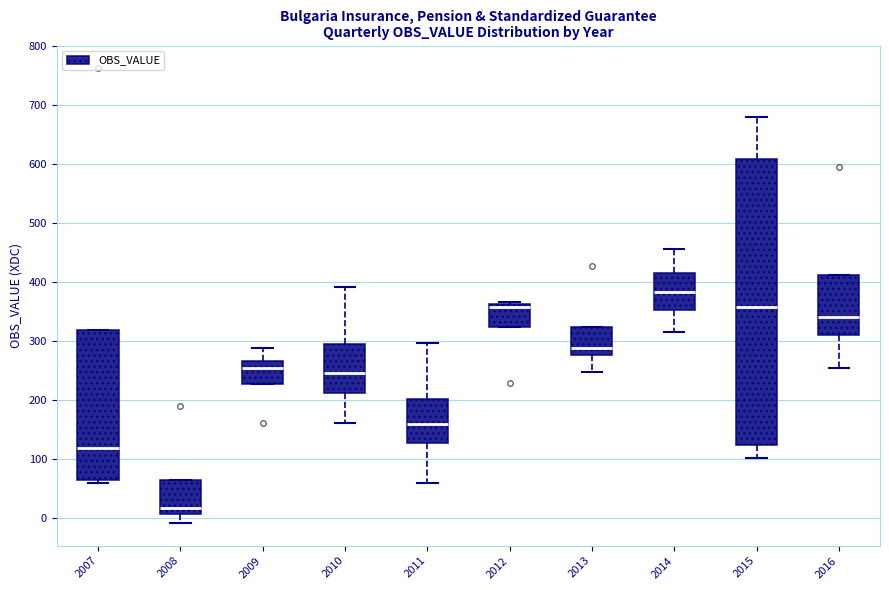

Which box's median line is the lowest?

2008